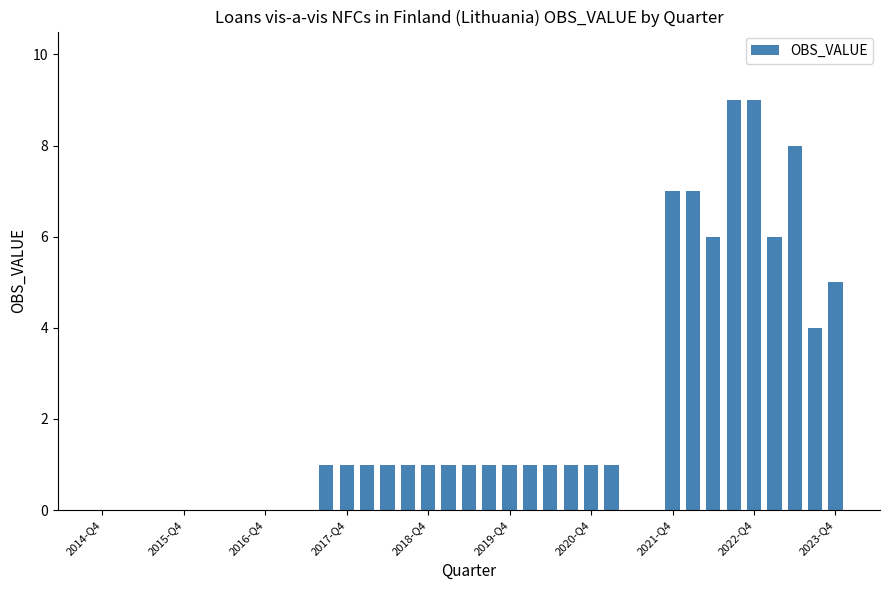

Reading left to right, what are all the values shown in this chart?

0	0	0	0	0	0	0	0	0	0	0	1	1	1	1	1	1	1	1	1	1	1	1	1	1	1	0	0	7	7	6	9	9	6	8	4	5